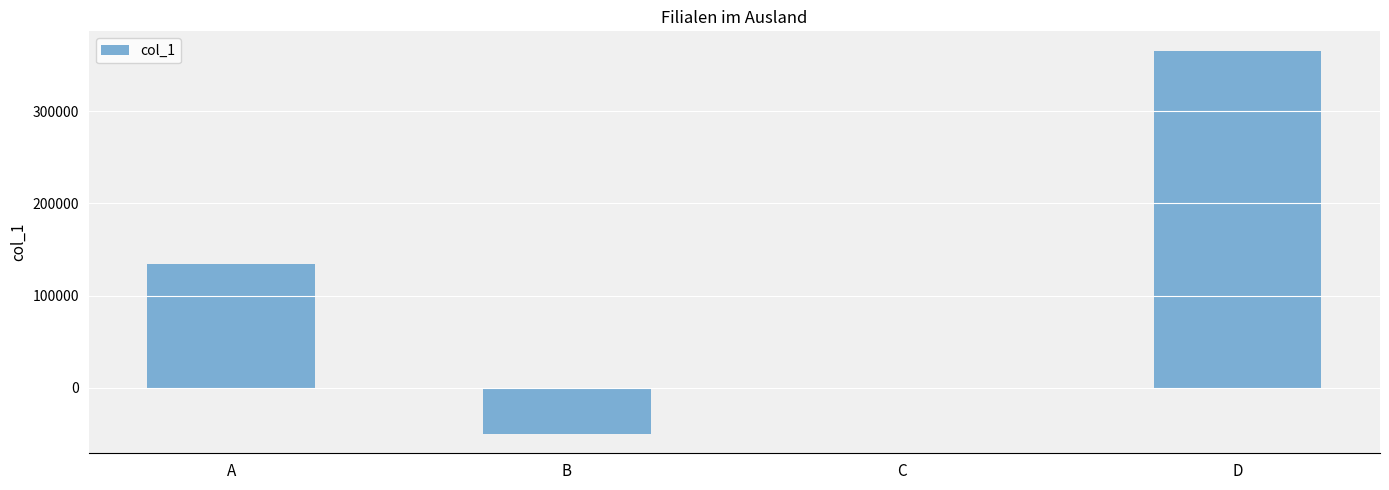

Where is the data nearest to the value 157889?

A